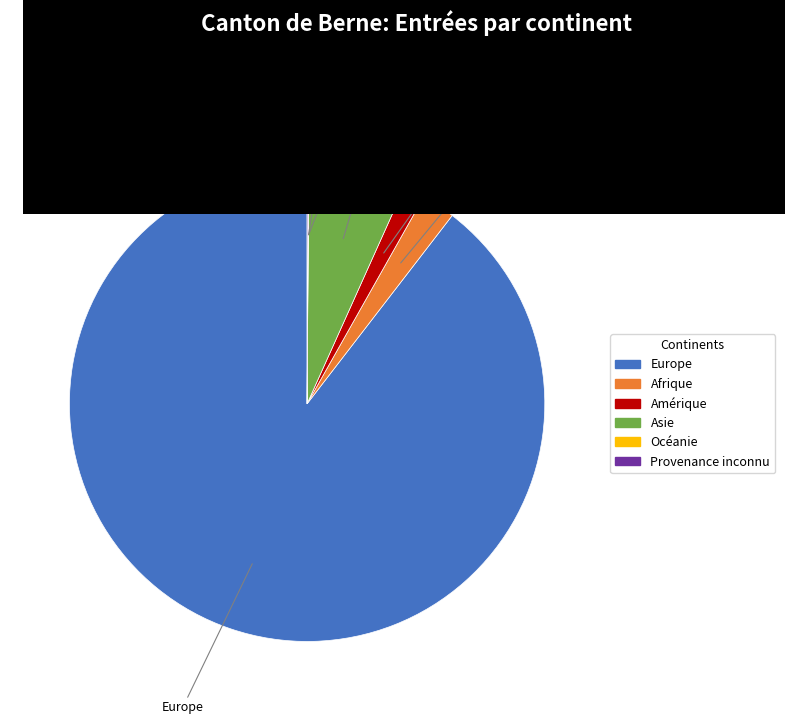

What is the largest slice in the pie chart?

Europe